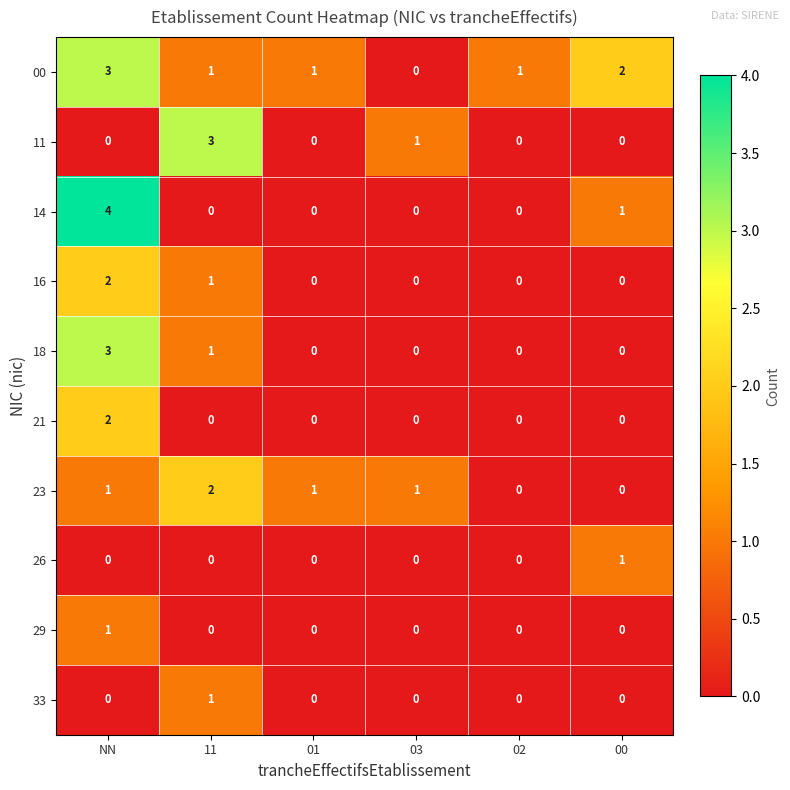

What is the total value across all series at 00?

4